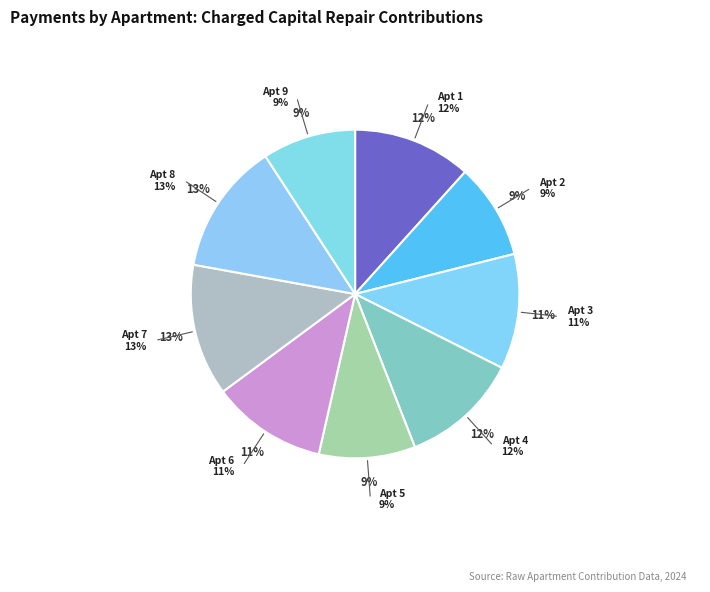

Is it true that 5 is 9% of the pie?

True